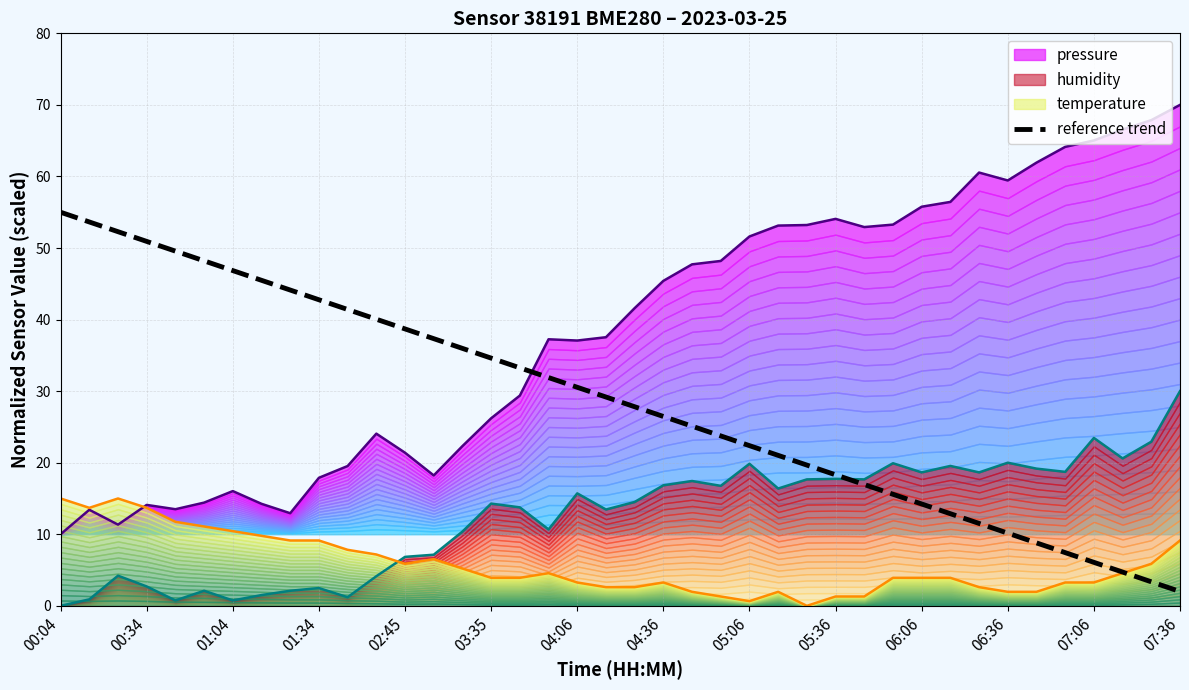

Is it true that reference trend equals 98.5 at 00:04?

False